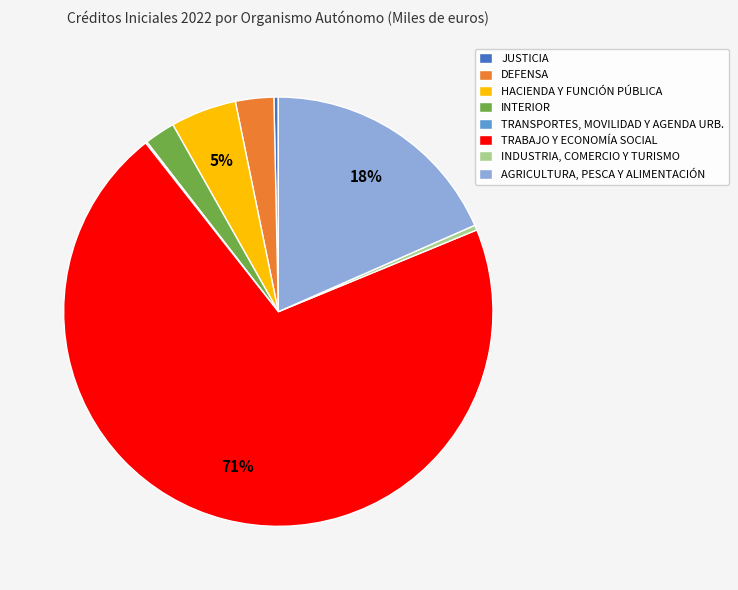

Which has a higher value, HACIENDA Y FUNCIÓN PÚBLICA or INTERIOR?

HACIENDA Y FUNCIÓN PÚBLICA